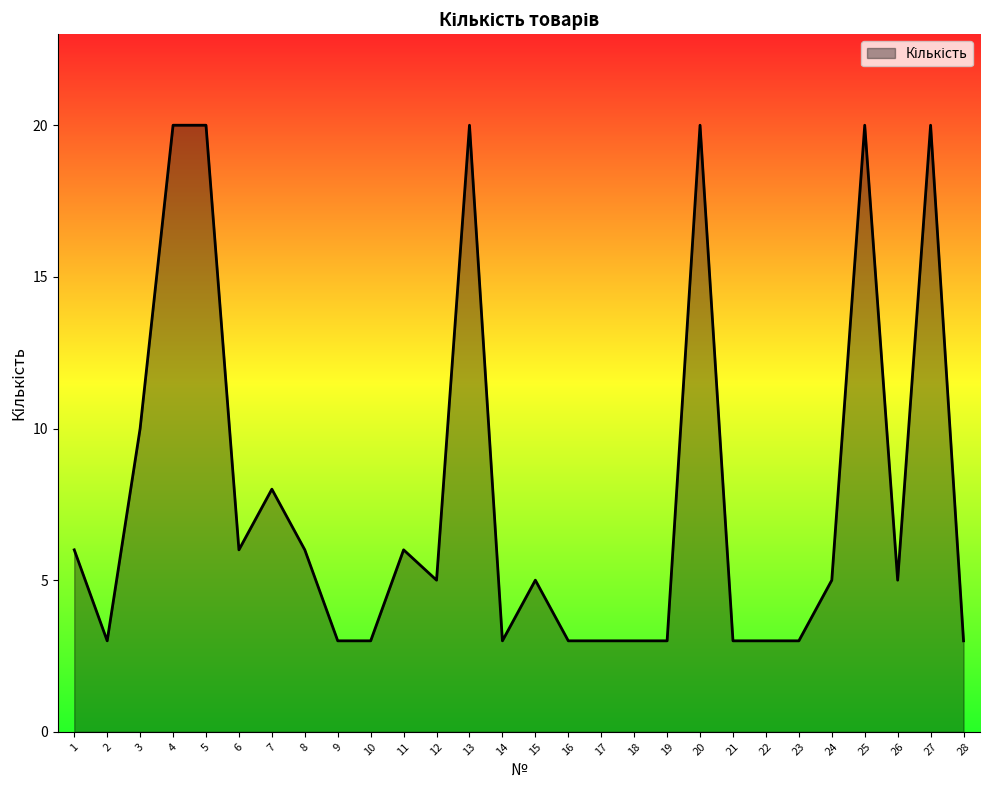

Reading left to right, list all the values displayed in this chart.

6	3	10	20	20	6	8	6	3	3	6	5	20	3	5	3	3	3	3	20	3	3	3	5	20	5	20	3